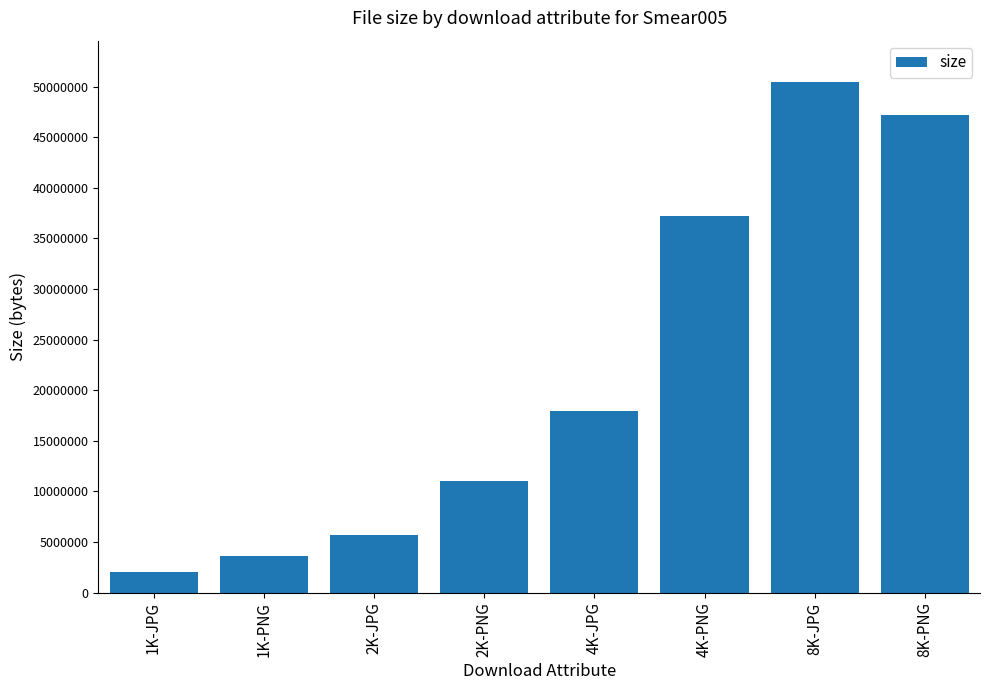

Rank the categories by value from lowest to highest.

1K-JPG, 1K-PNG, 2K-JPG, 2K-PNG, 4K-JPG, 4K-PNG, 8K-PNG, 8K-JPG